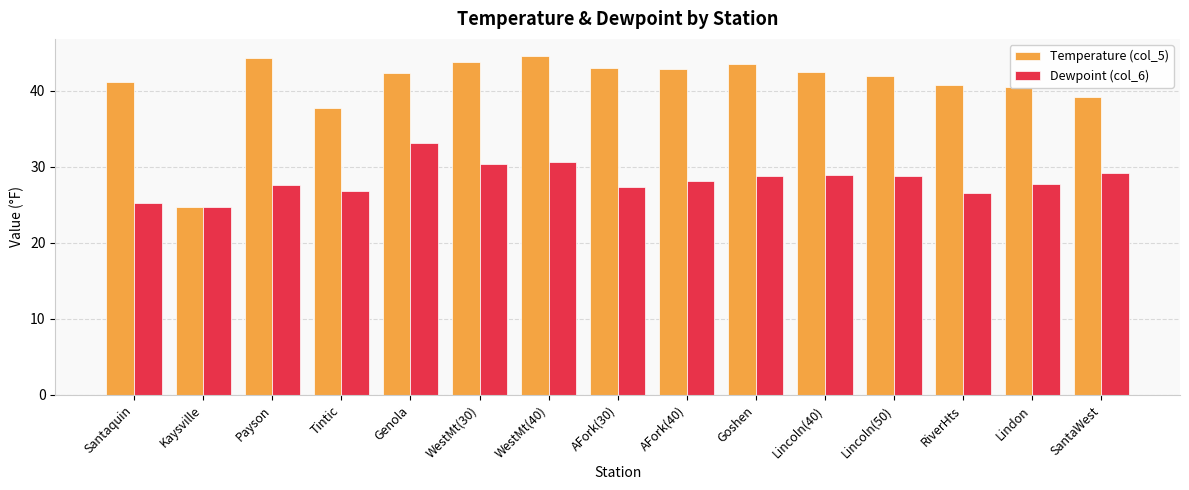

What is the sum of the Dewpoint (col_6) values at Payson and Tintic?

54.4